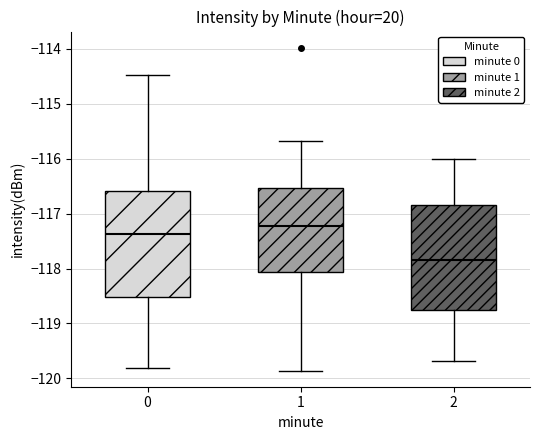

Reading left to right, read every box against the y-axis: the position of its median line, the range the box covers, and the ends of its whiskers. The values are not printed on the chart, so give them approximately, as read against the axis.

0: median -117.4, box -118.5 to -116.6, whiskers -119.8 to -114.5
1: median -117.2, box -118.1 to -116.5, whiskers -119.9 to -115.7
2: median -117.8, box -118.8 to -116.8, whiskers -119.7 to -116.0